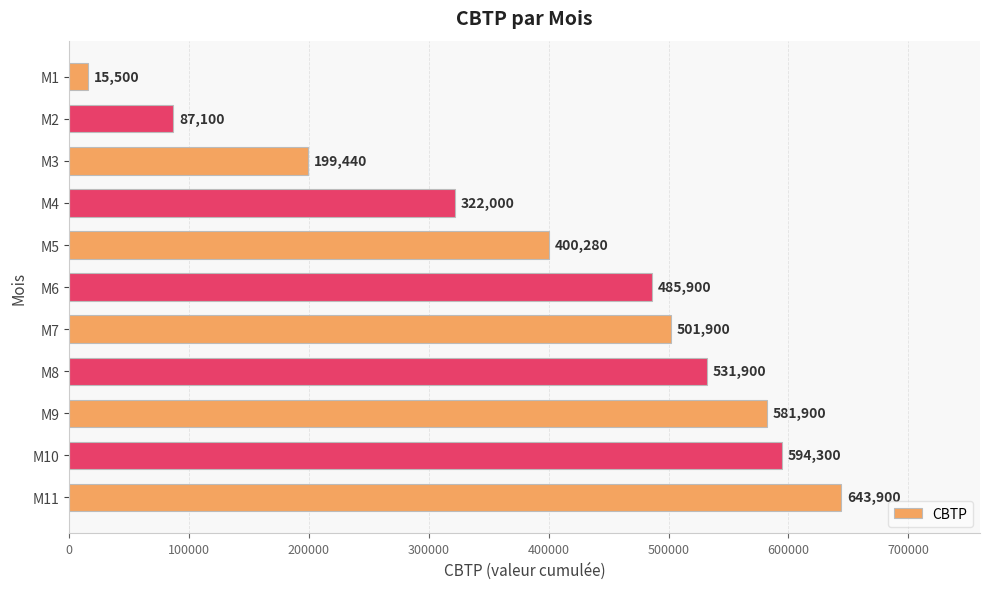

Reading top to bottom, transcribe all the data shown in this chart.

M1=15500	M2=87100	M3=199440	M4=322000	M5=400280	M6=485900	M7=501900	M8=531900	M9=581900	M10=594300	M11=643900